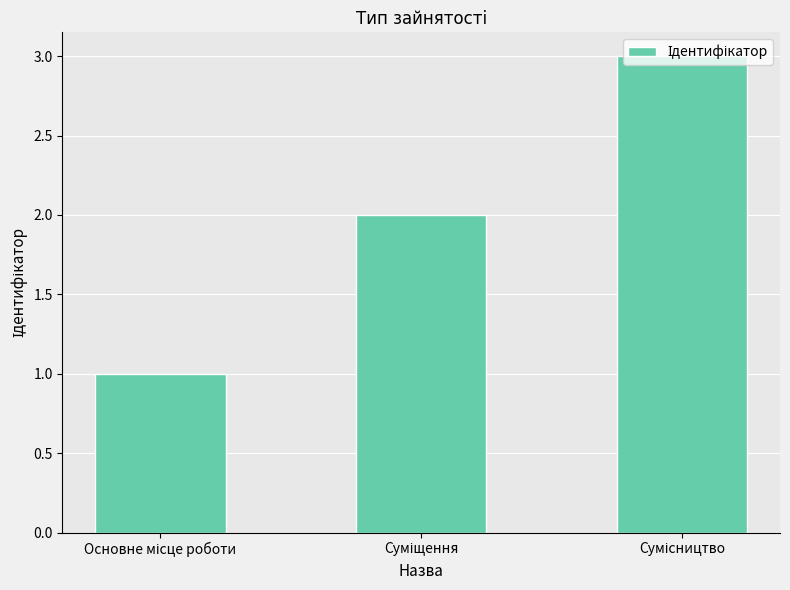

What is the sum of all values?

6